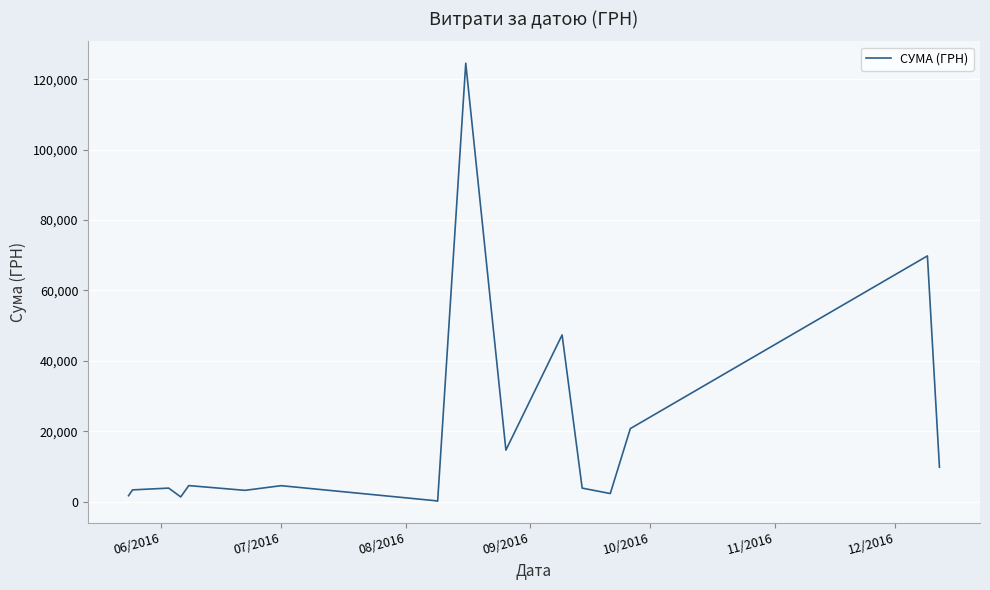

Count the number of categories in the chart.

17